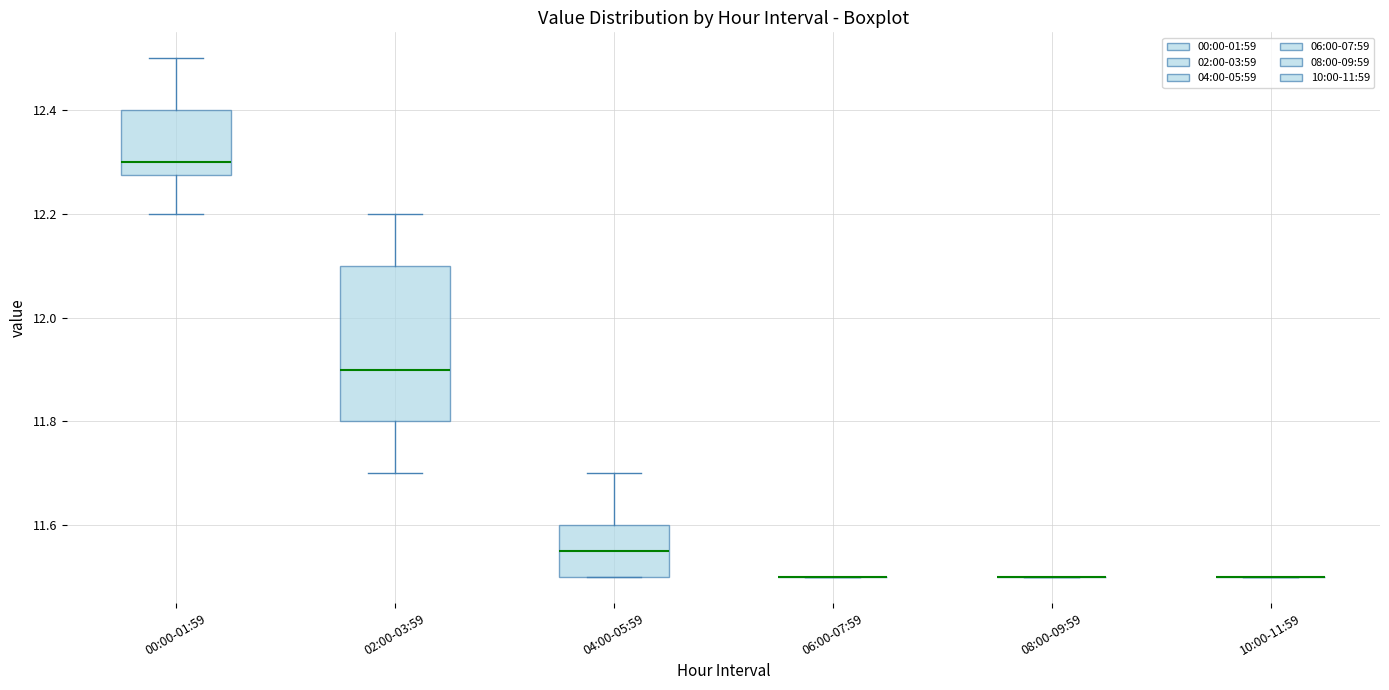

Where does the median line of the box for 00:00-01:59 sit on the y-axis? The values are not printed on the chart, so give them approximately, as read against the axis.

12.30